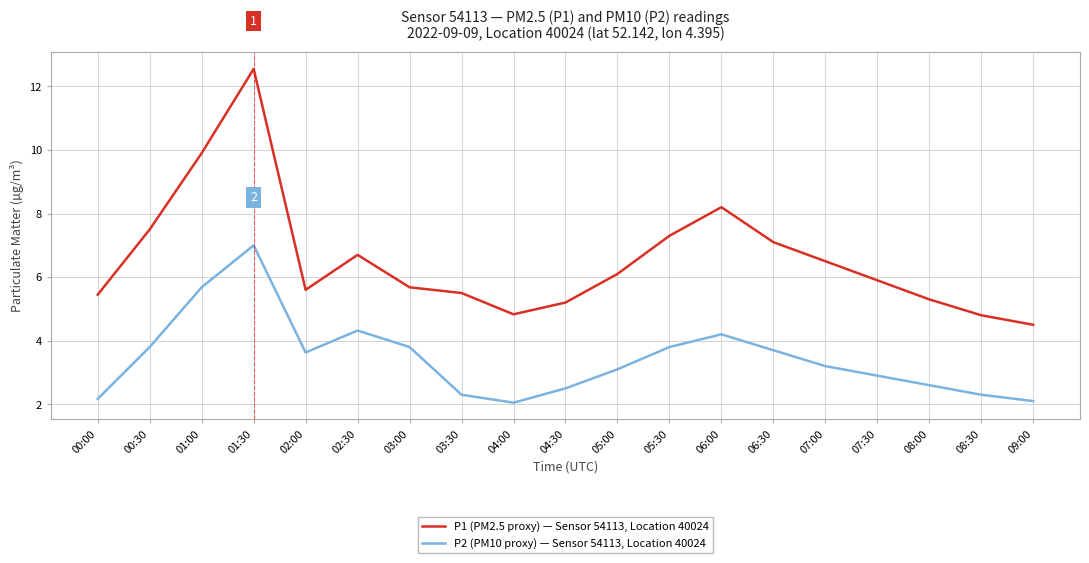

True or false: P2 (PM10 proxy) — Sensor 54113, Location 40024 and P1 (PM2.5 proxy) — Sensor 54113, Location 40024 intersect in this chart.

False